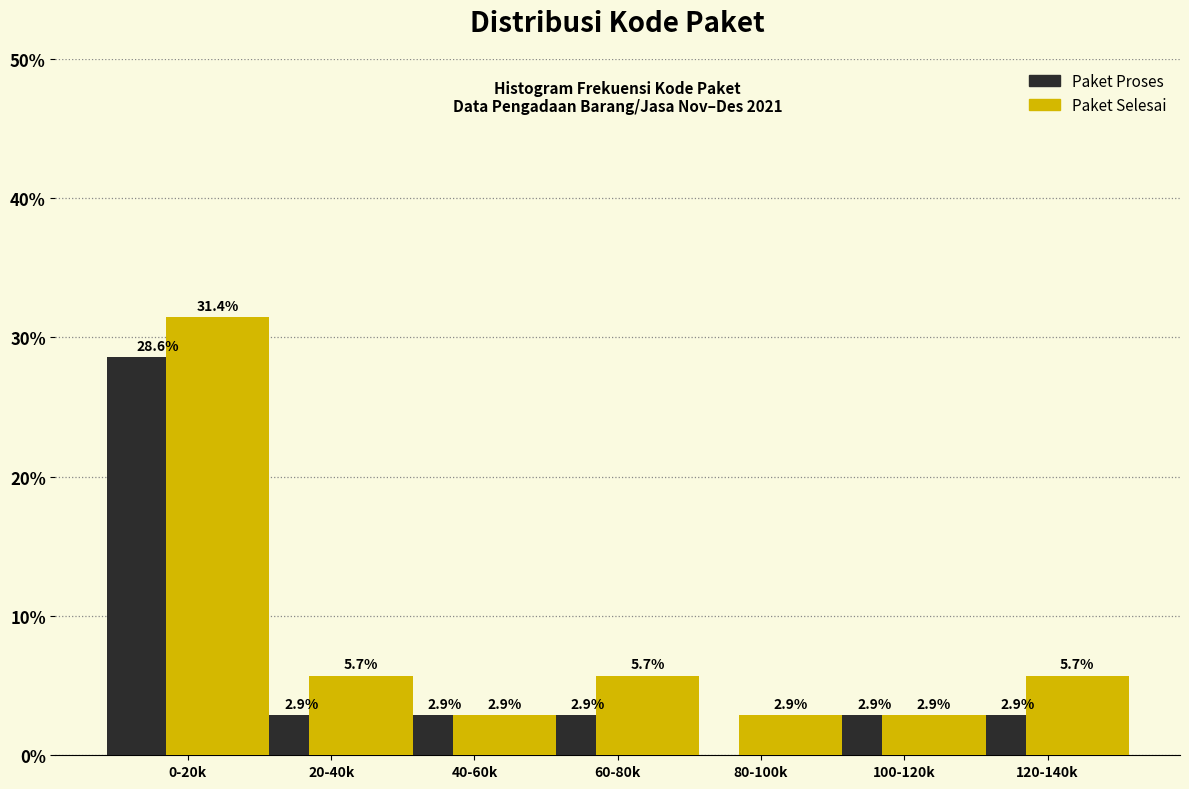

Reading left to right, extract all data points from this chart.

Paket Proses: 0-20k=28.6	20-40k=2.9	40-60k=2.9	60-80k=2.9	80-100k=0.0	100-120k=2.9	120-140k=2.9
Paket Selesai: 0-20k=31.4	20-40k=5.7	40-60k=2.9	60-80k=5.7	80-100k=2.9	100-120k=2.9	120-140k=5.7